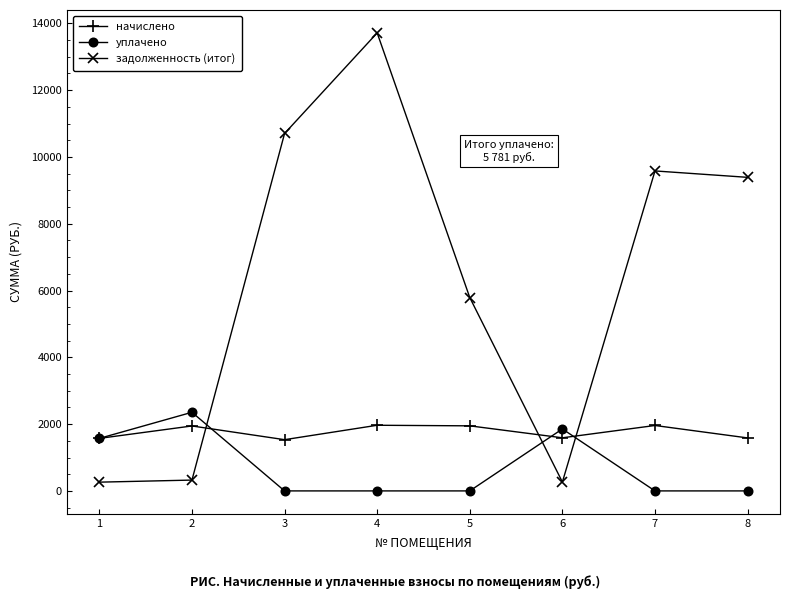

How many intersections are there between задолженность (итог) and уплачено?

3